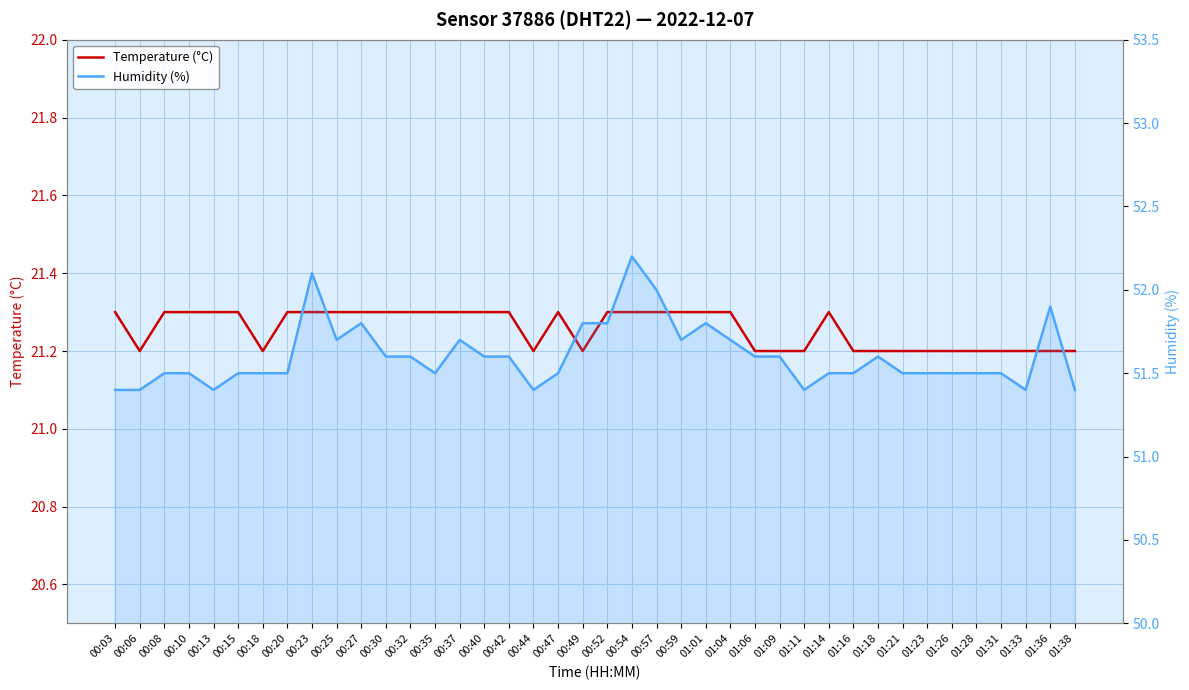

What is the average value of the Humidity (%) series?

51.6